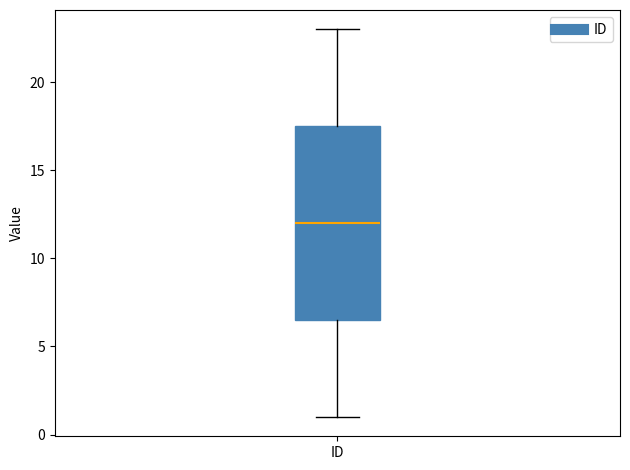

Transcribe this box plot: give where the median line is, the range the box spans, and where the two whiskers end, as read against the y-axis. The values are not printed on the chart, so give them approximately, as read against the axis.

median 12.0, box 6.5 to 17.5, whiskers 1.0 to 23.0